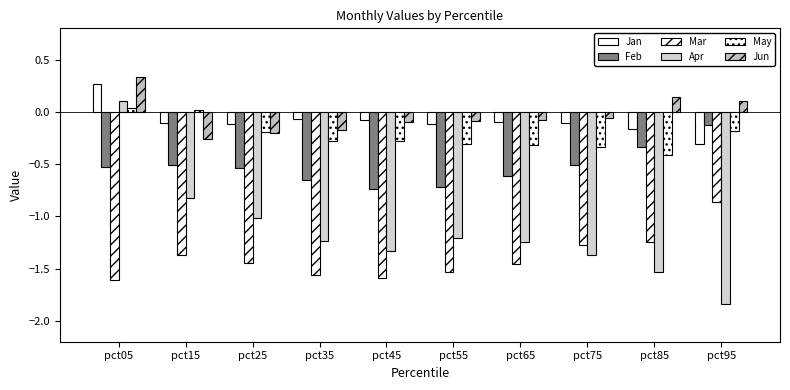

Reading right to left, list all the values displayed in this chart.

Jan: -0.3	-0.2	-0.1	-0.1	-0.1	-0.1	-0.1	-0.1	-0.1	0.3
Feb: -0.1	-0.3	-0.5	-0.6	-0.7	-0.7	-0.6	-0.5	-0.5	-0.5
Mar: -0.9	-1.2	-1.3	-1.5	-1.5	-1.6	-1.6	-1.4	-1.4	-1.6
Apr: -1.8	-1.5	-1.4	-1.2	-1.2	-1.3	-1.2	-1.0	-0.8	0.1
May: -0.2	-0.4	-0.3	-0.3	-0.3	-0.3	-0.3	-0.2	0.0	0.0
Jun: 0.1	0.1	-0.1	-0.1	-0.1	-0.1	-0.2	-0.2	-0.3	0.3